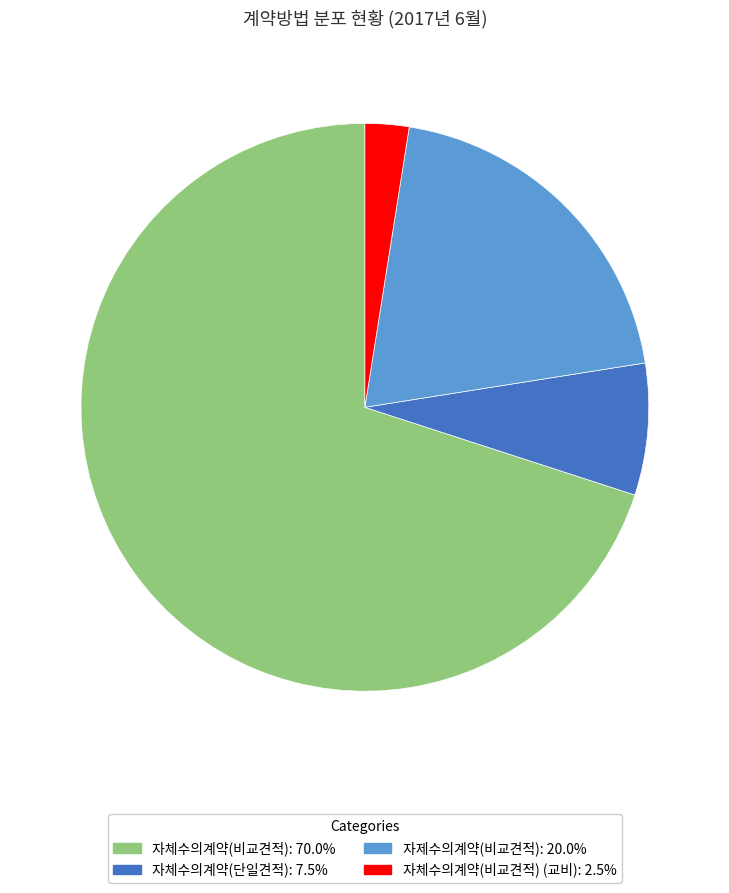

Does 자체수의계약(비교견적): 70.0% account for over 50% of the chart?

Yes